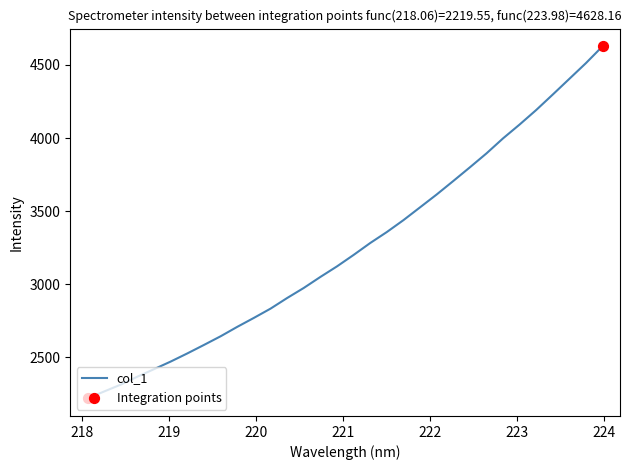

What is the minimum value shown in the chart?

2219.6